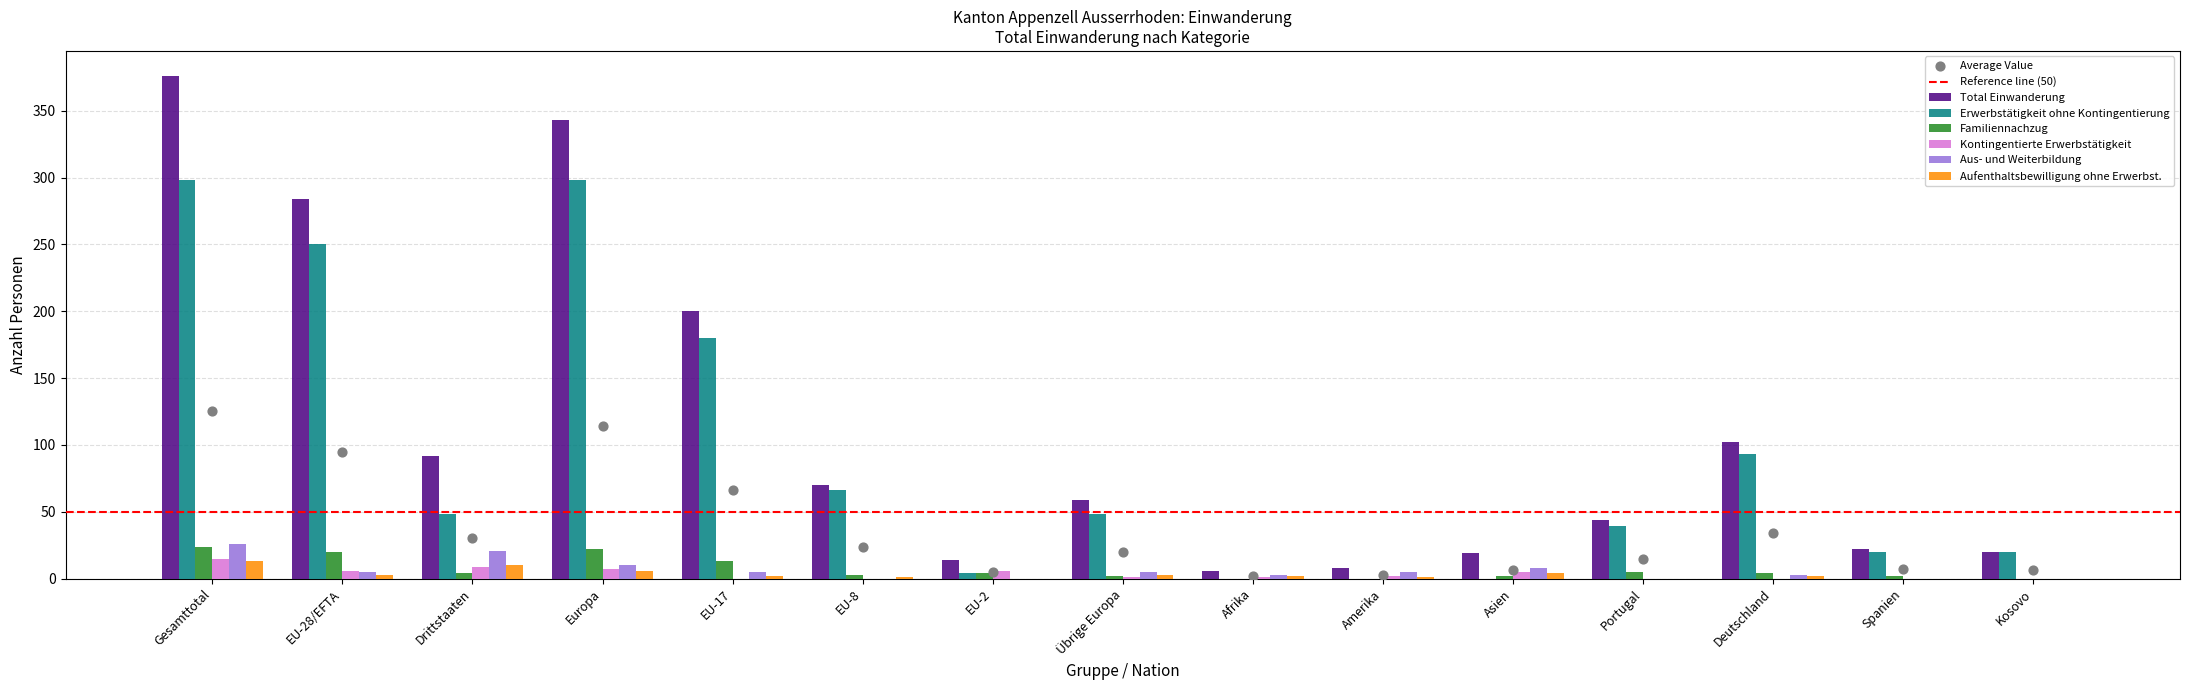

At how many categories does at least one series exceed 92?

5